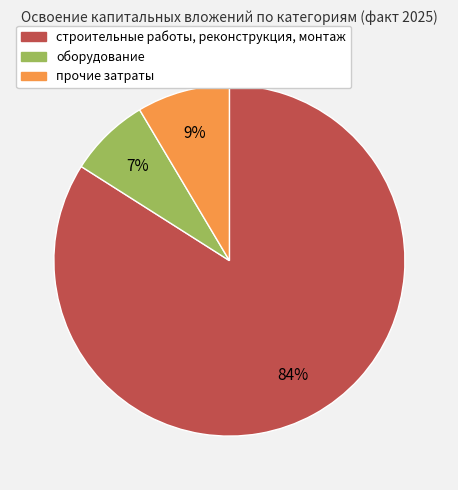

To the nearest percent, what is the average slice percentage?

33%